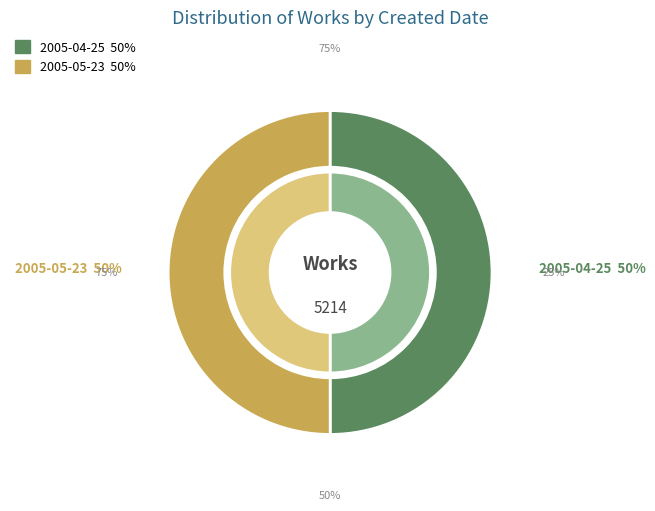

What is the ratio of the value at 2005-05-23 to the value at 2005-04-25?

1.0